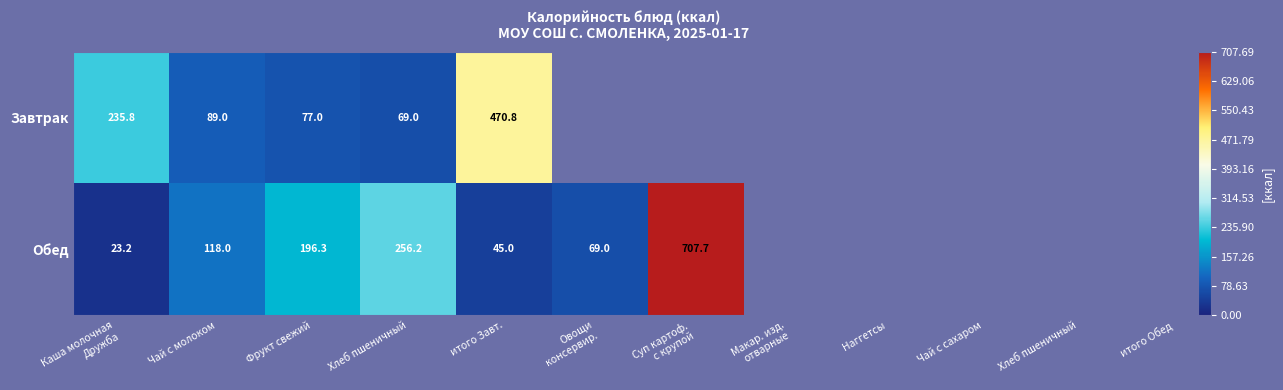

At which label is Обед closest to 365?

Хлеб пшеничный